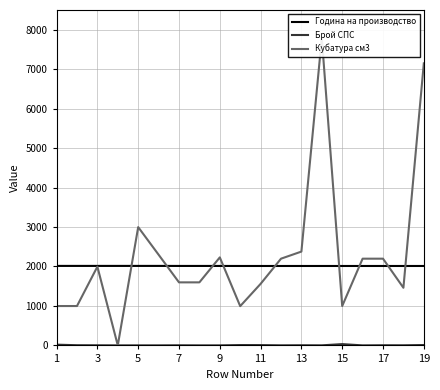

What is the highest value of the Година на производство series?

2015